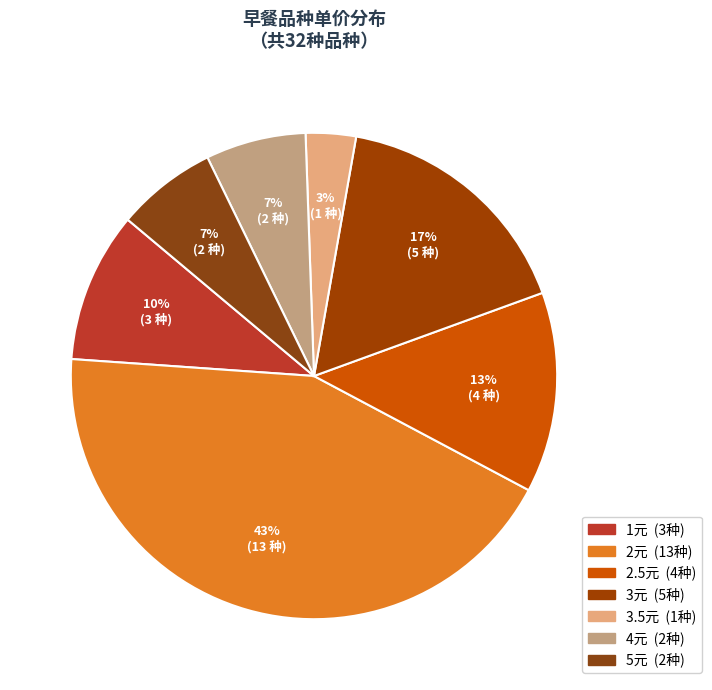

Is 4元 the majority of the pie?

No